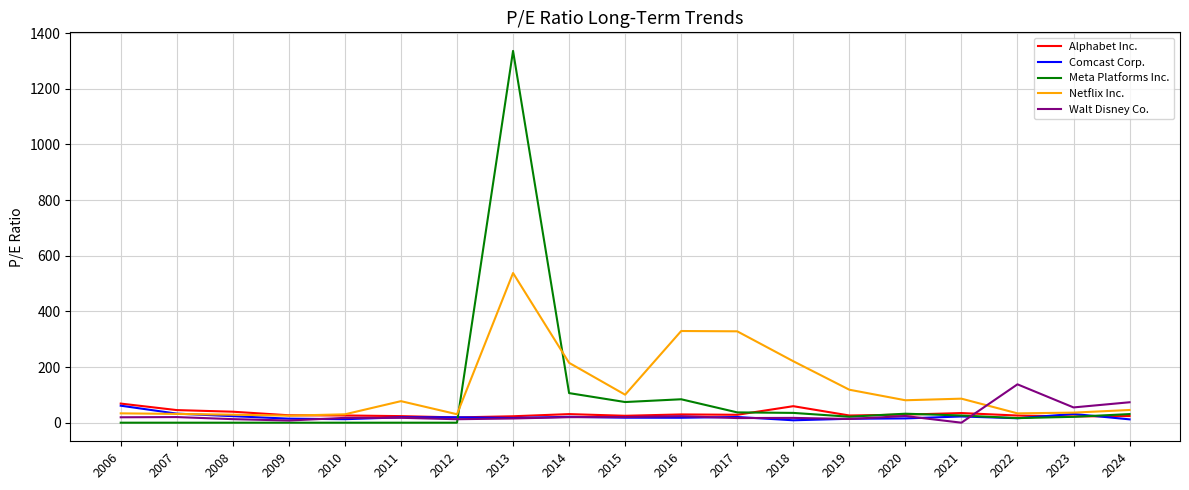

Which series has the widest spread of values?

Meta Platforms Inc.